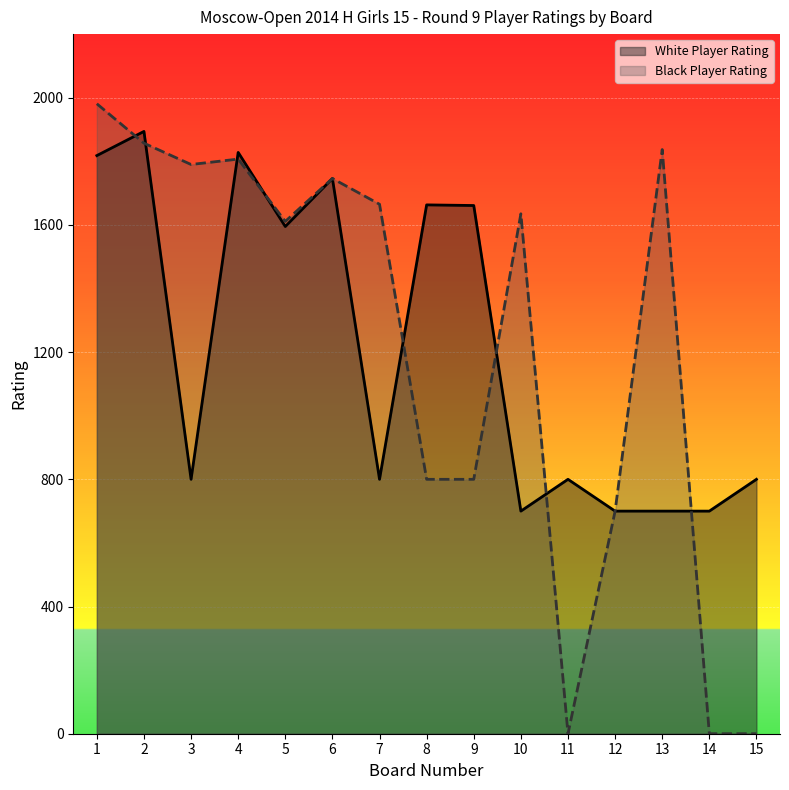

What is the difference between the maximum and minimum values in the Black Player Rating series?

1981